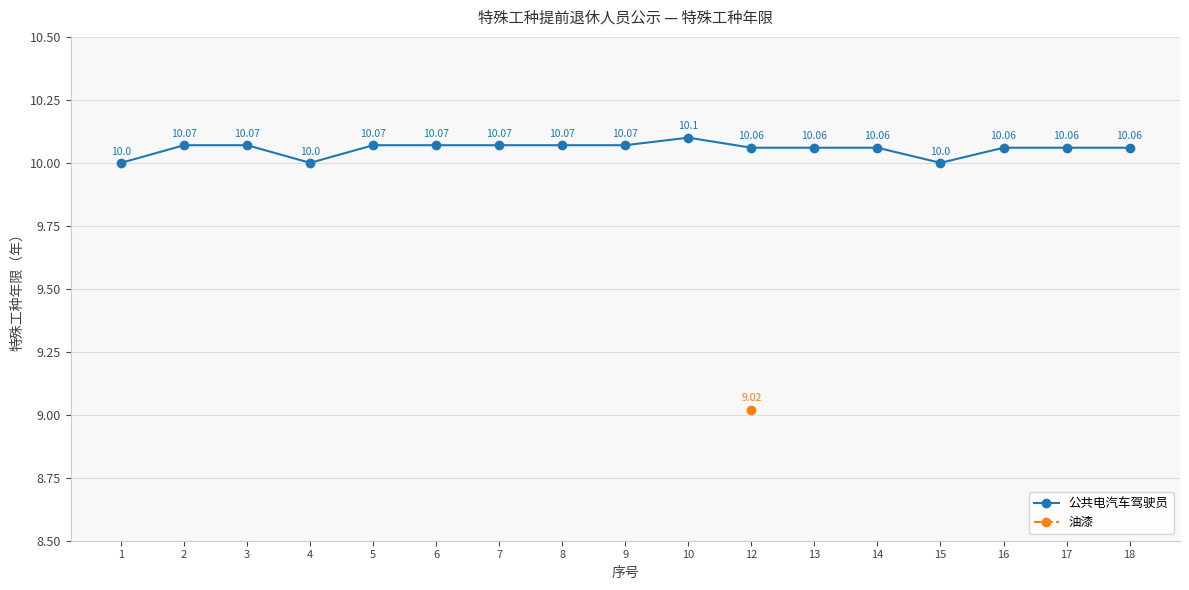

Count the number of values greater than 10.

14